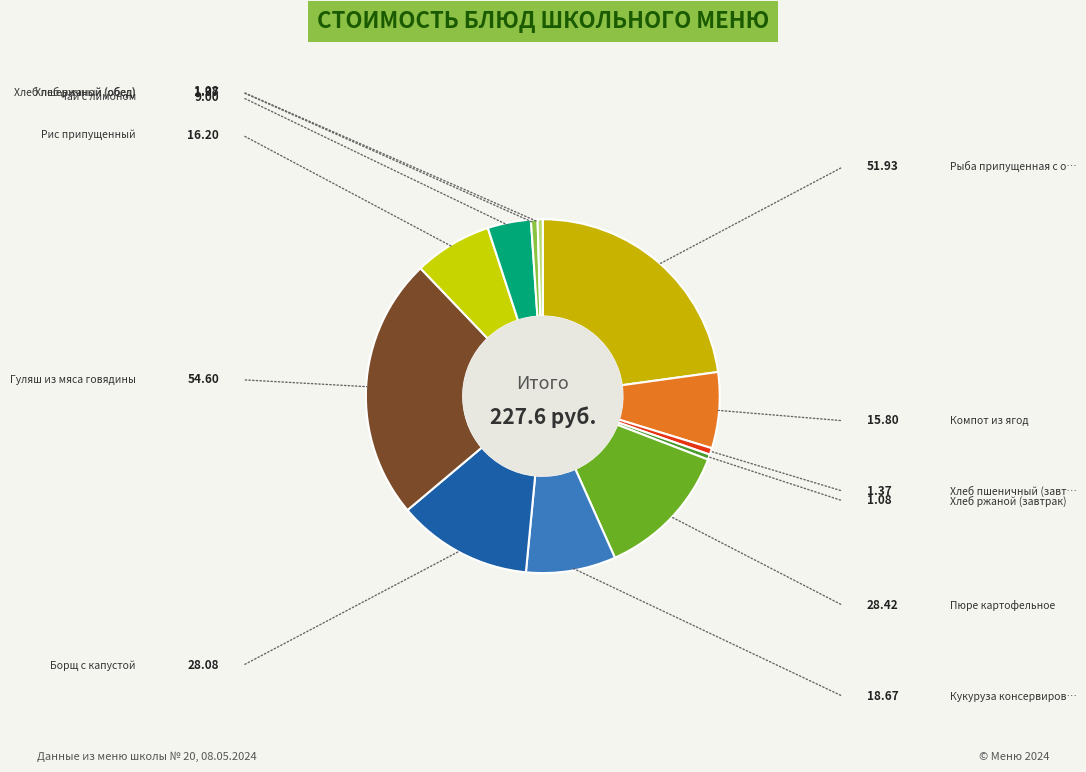

How many segments does this pie chart have?

12